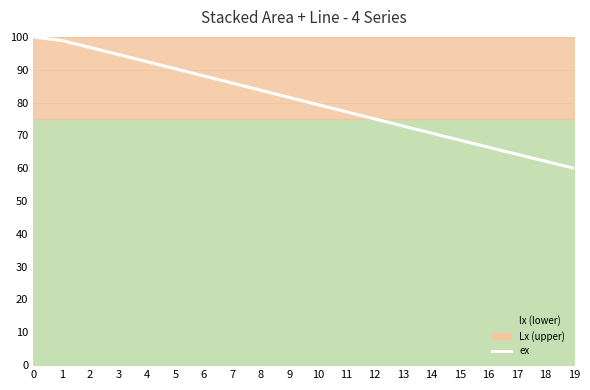

What is the difference between the maximum and minimum values?

40.0